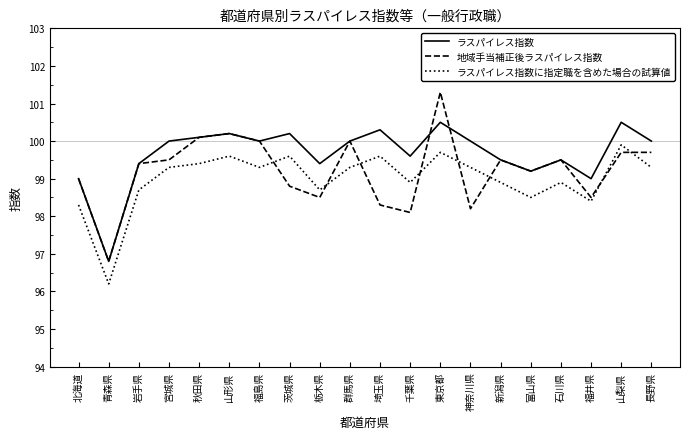

What are all the series names shown in the legend?

ラスパイレス指数, 地域手当補正後ラスパイレス指数, ラスパイレス指数に指定職を含めた場合の試算値